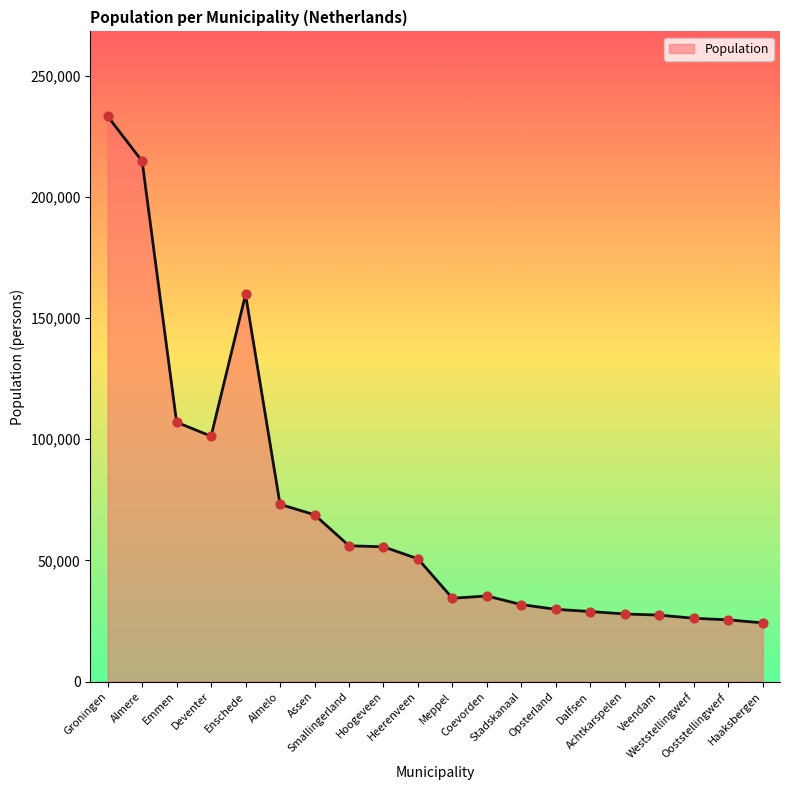

What is the change in value from Almelo to Achtkarspelen?

-45232